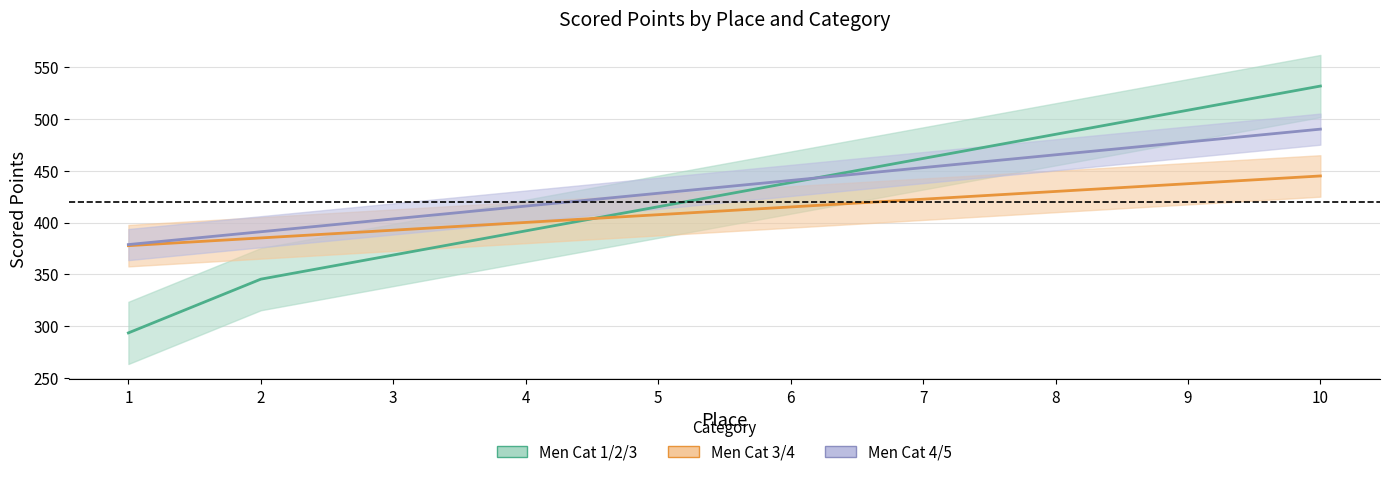

Where does the Men Cat 1/2/3 Scored Points series first go above 438?

6